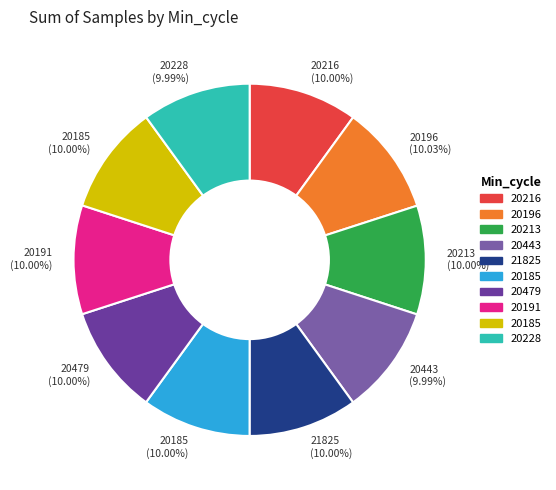

Is there any slice that represents more than half of the pie?

No